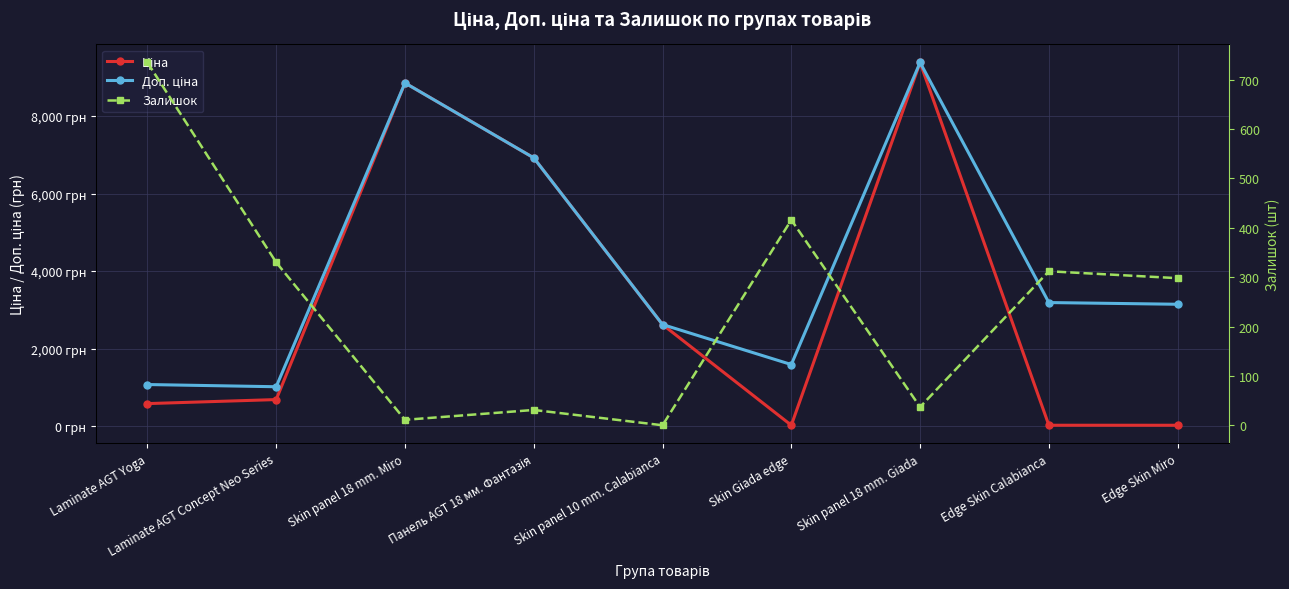

What are all the series names shown in the legend?

Ціна, Доп. ціна, Залишок